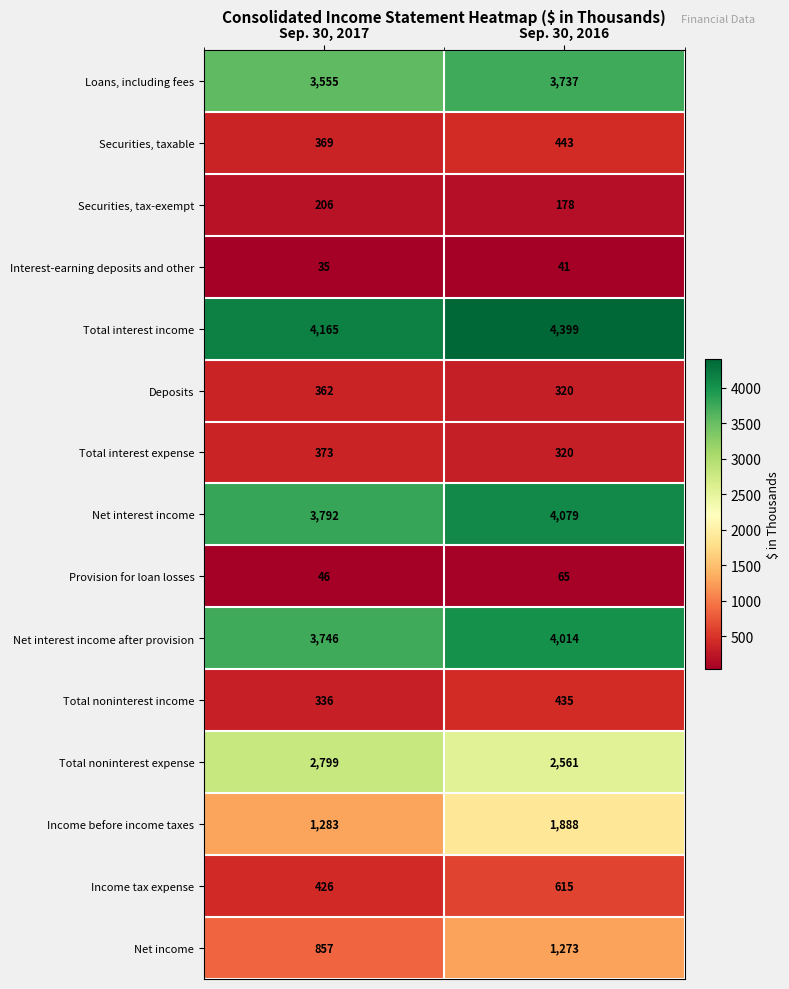

Is it true that Loans, including fees equals 5220 at Sep. 30, 2017?

False